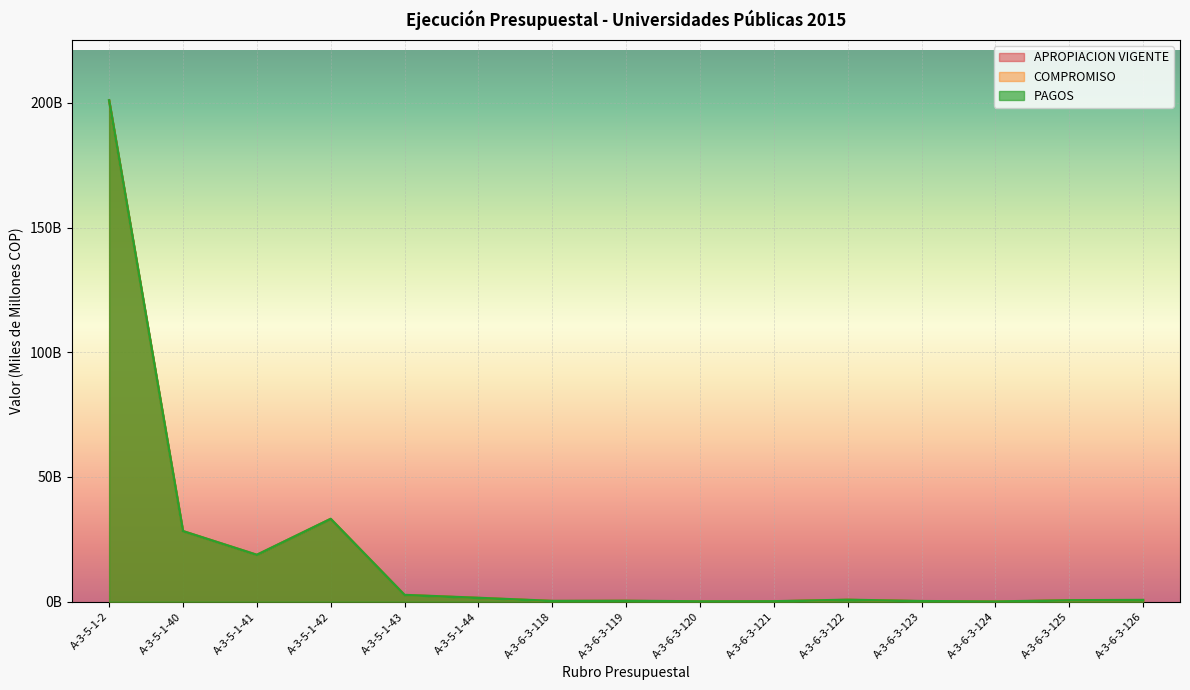

What position from the right is A-3-6-3-123?

4